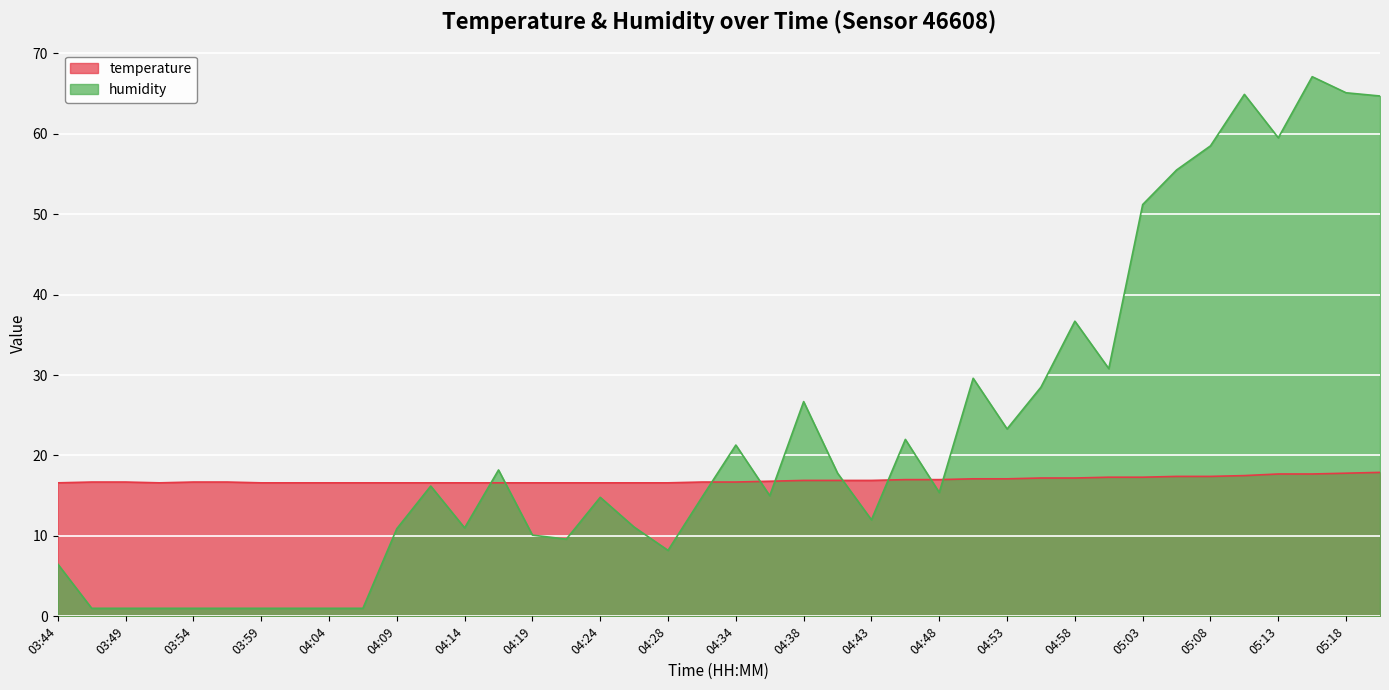

What is the label of the 4th point from the right?

05:13